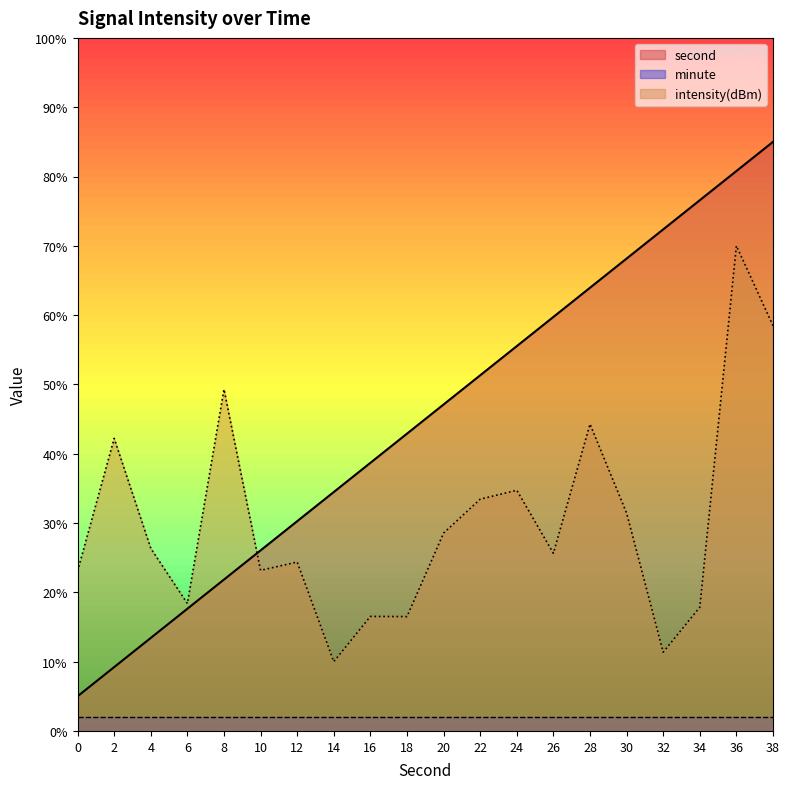

Which has a higher value, 30 or 24?

30